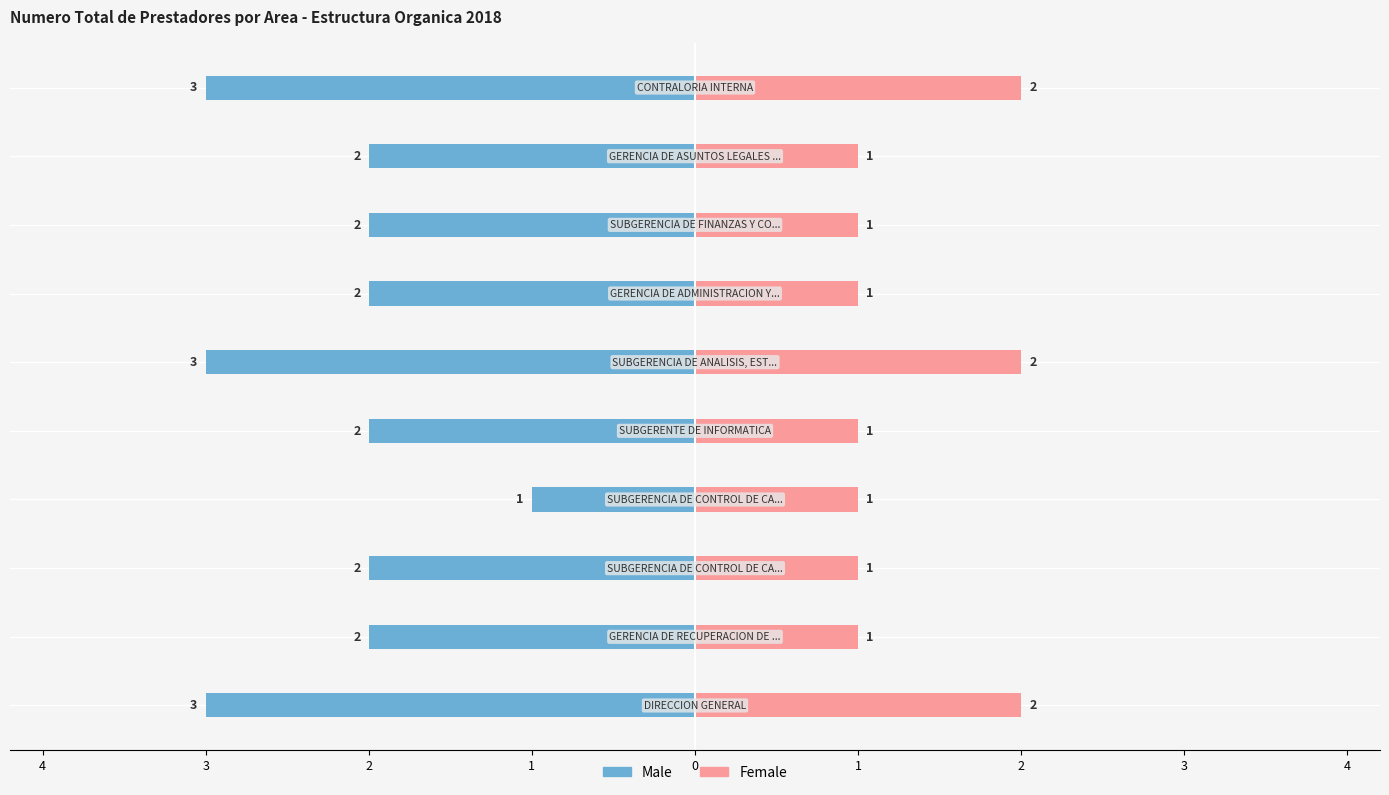

Between 2 and 4, which series saw the biggest shift?

Male